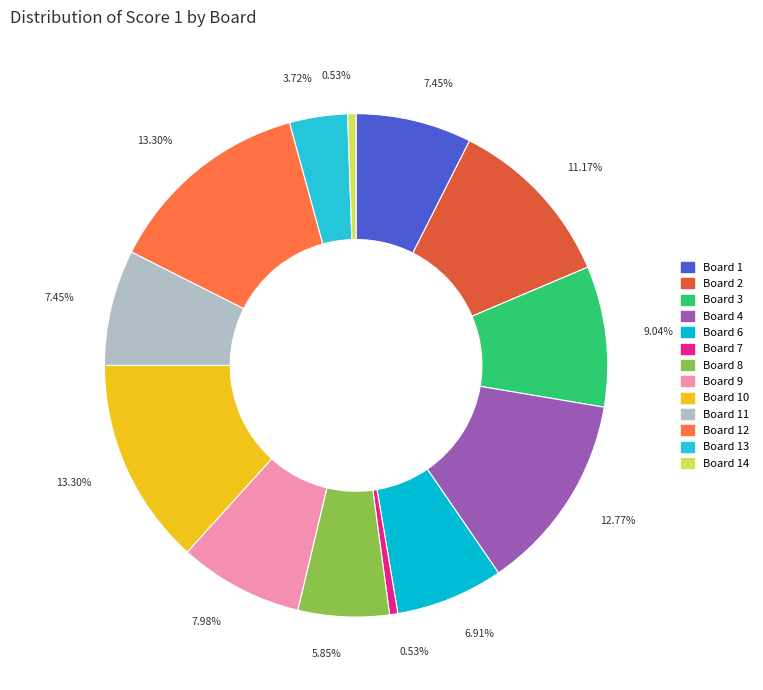

Does any single category account for the majority?

No